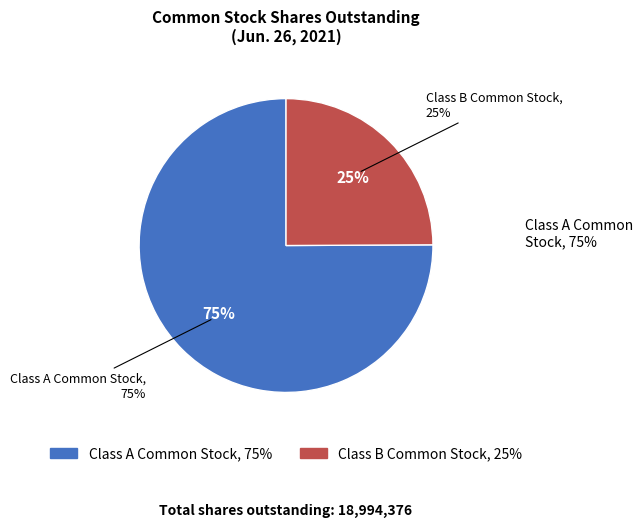

To the nearest percent, what percentage of the pie is Class A Common Stock?

75%